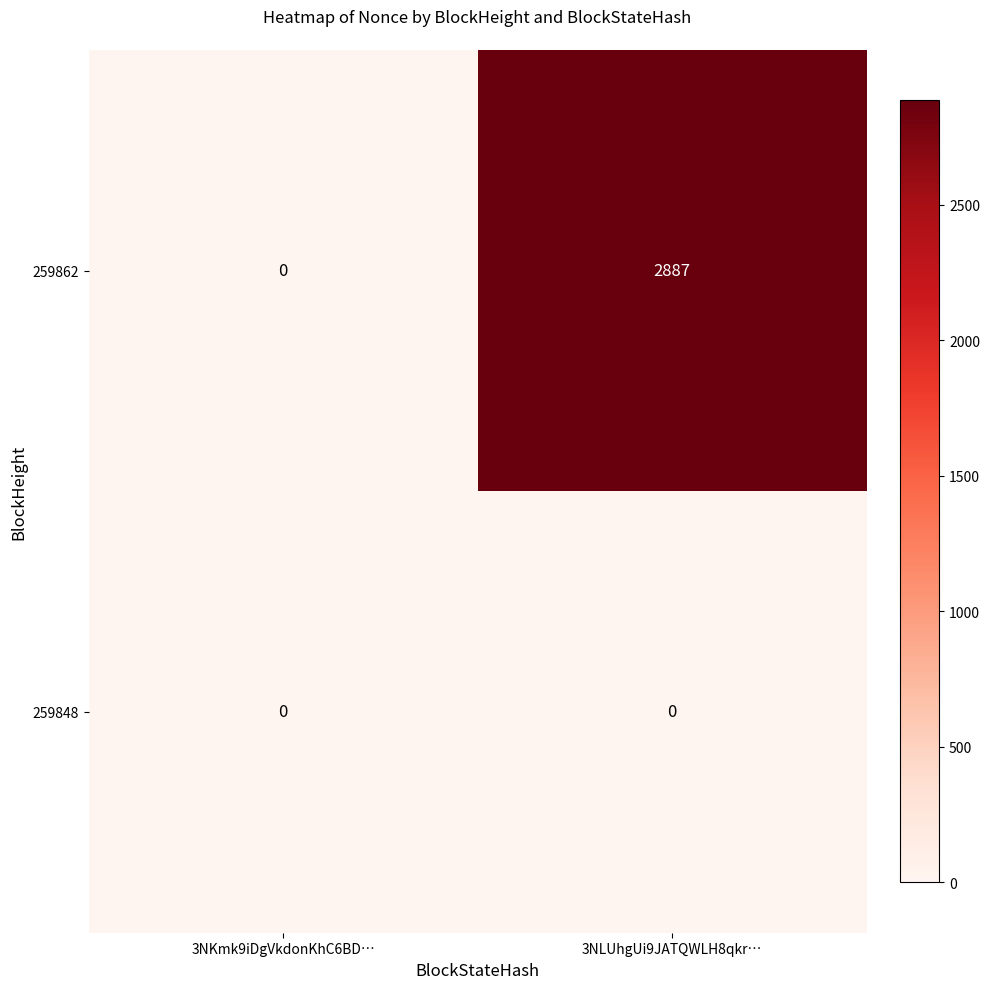

Reading left to right, transcribe all the data shown in this chart.

259862: 0	2887
259848: 0	0